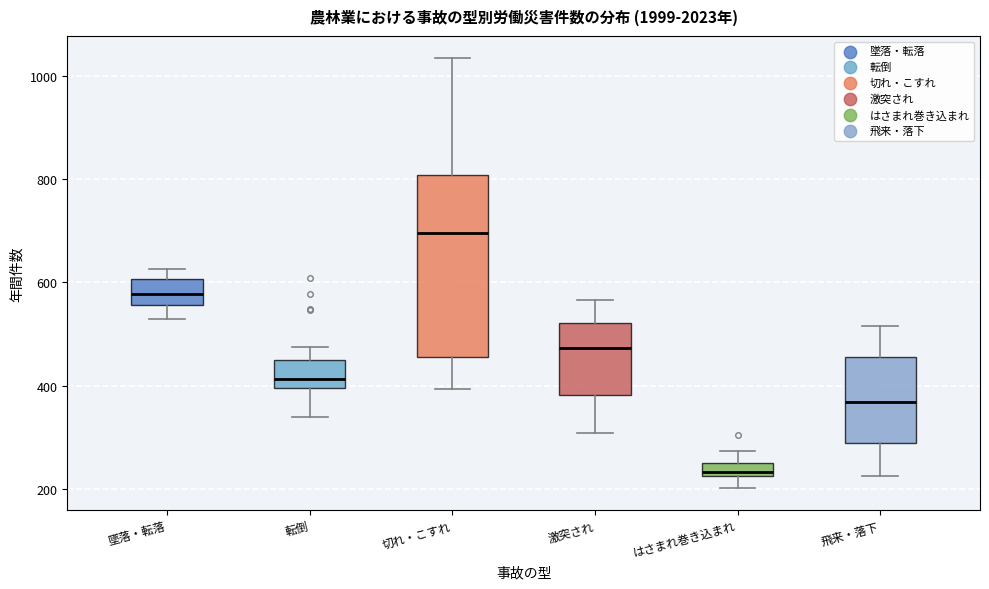

Where does the median line of the box for 飛来・落下 sit on the y-axis? The values are not printed on the chart, so give them approximately, as read against the axis.

360